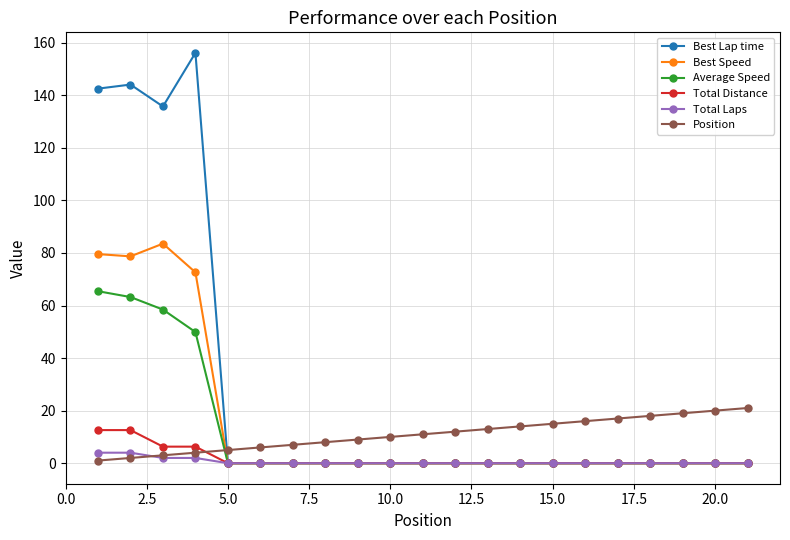

Which series has the largest range (max minus min)?

Best Lap time